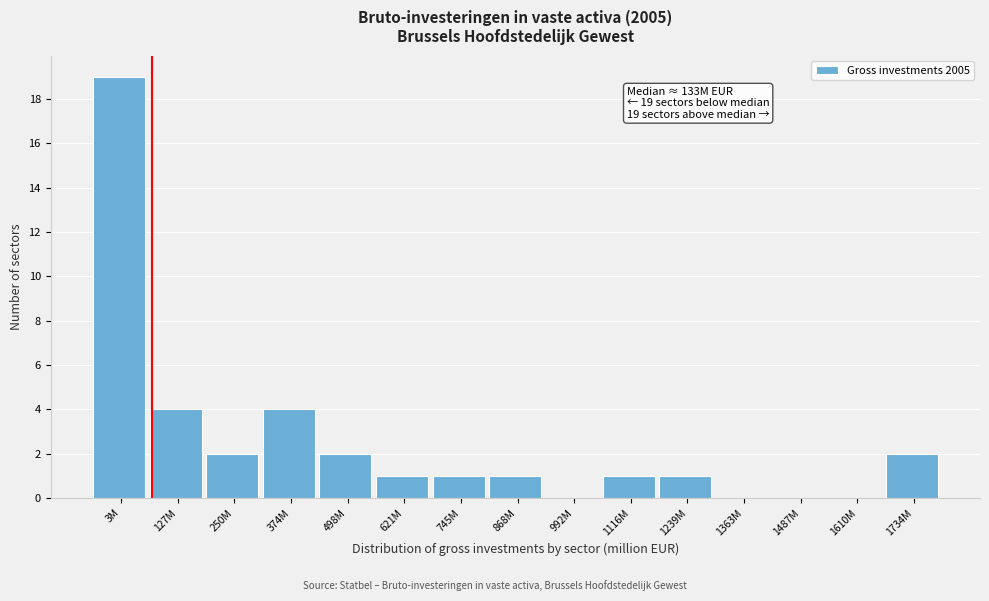

Reading right to left, what are all the values shown in this chart?

1734M=2	1610M=0	1487M=0	1363M=0	1239M=1	1116M=1	992M=0	868M=1	745M=1	621M=1	498M=2	374M=4	250M=2	127M=4	3M=19